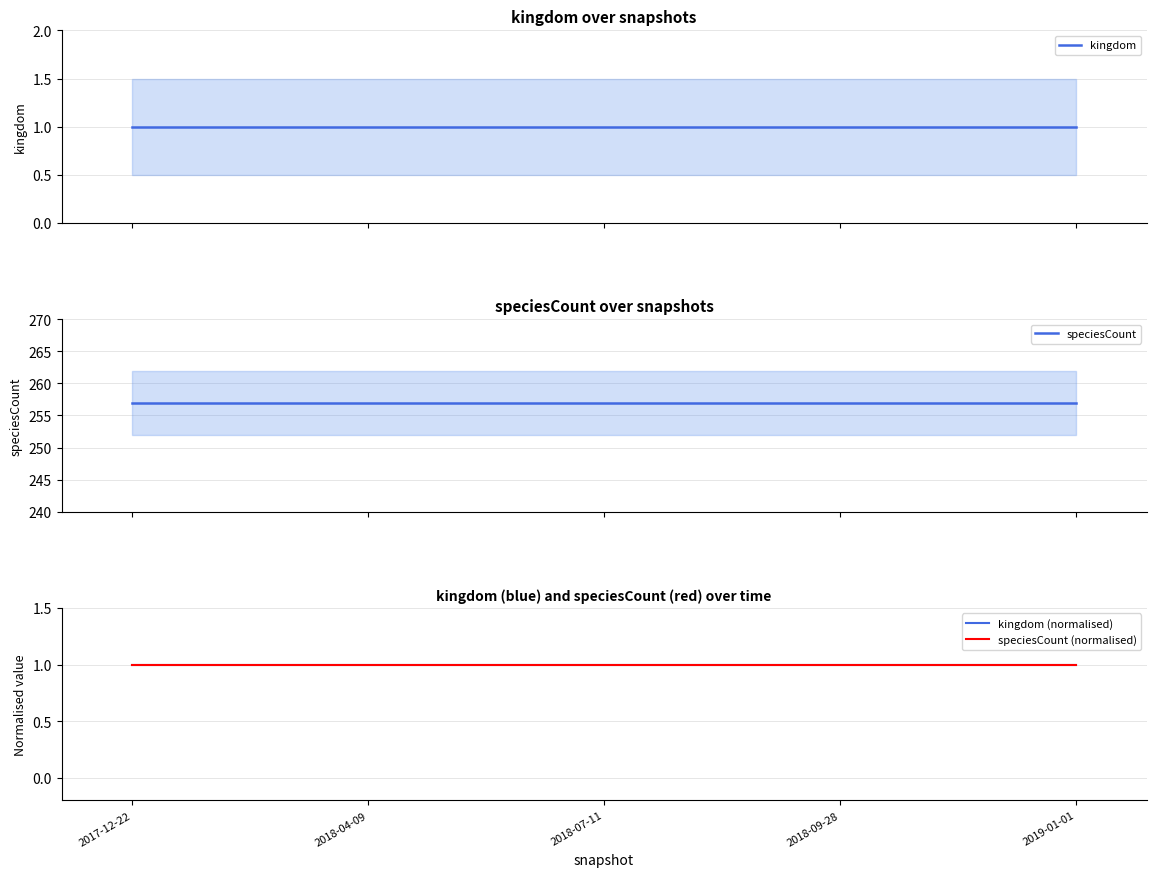

What are all the series names shown in the legend?

kingdom, speciesCount, kingdom (normalised), speciesCount (normalised)